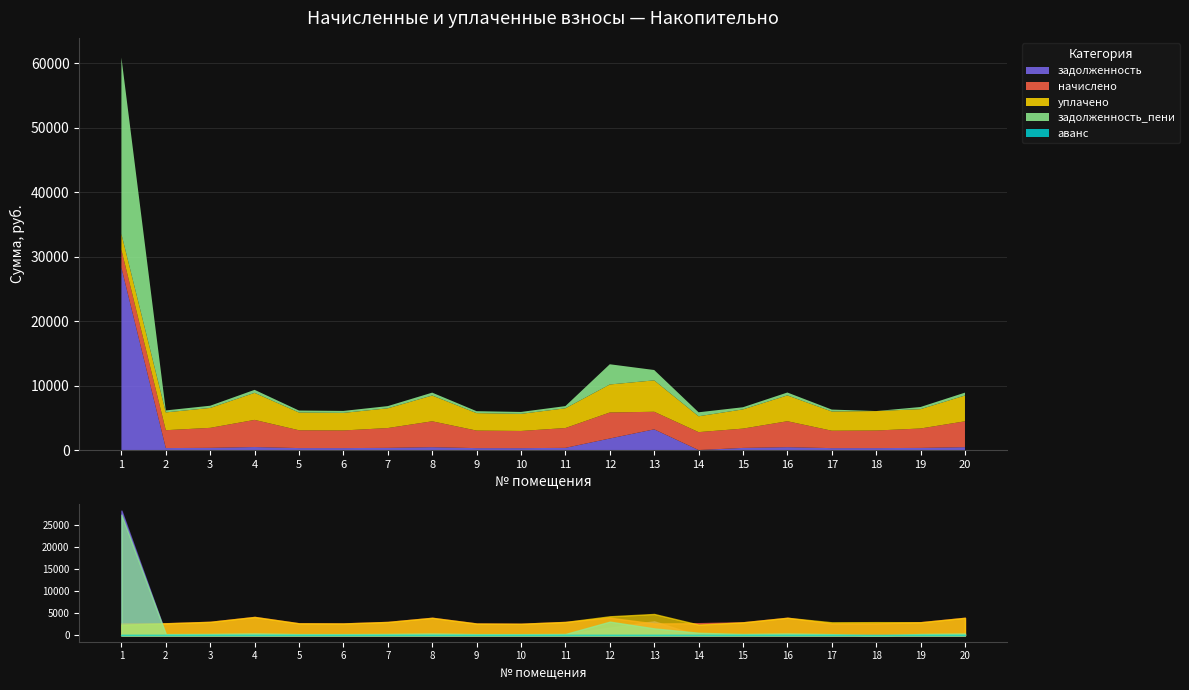

How many lines are shown in the chart?

5